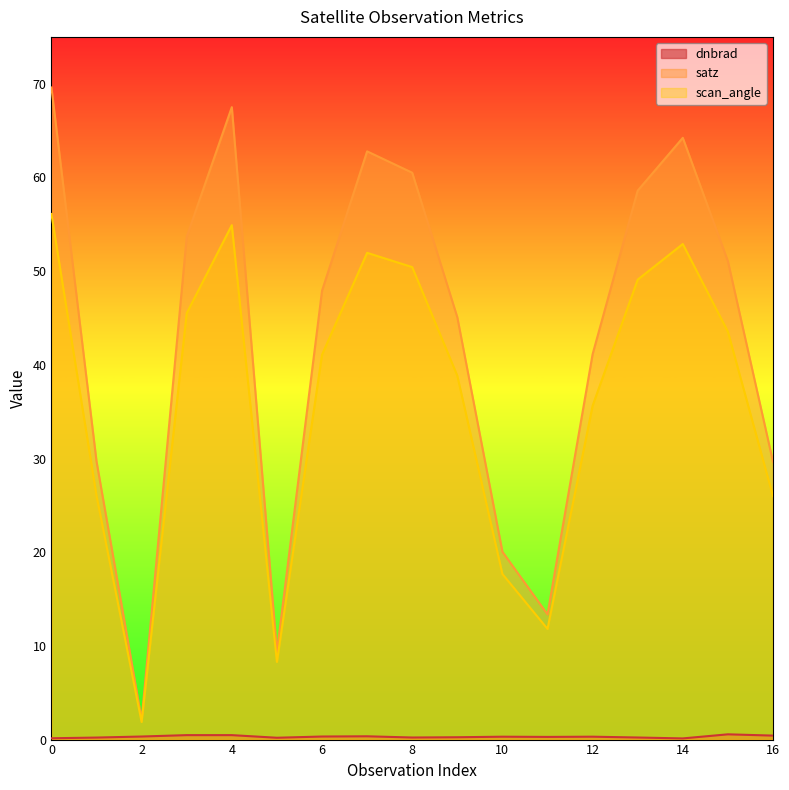

The satz series shows 30.4 at 10. True or false?

False